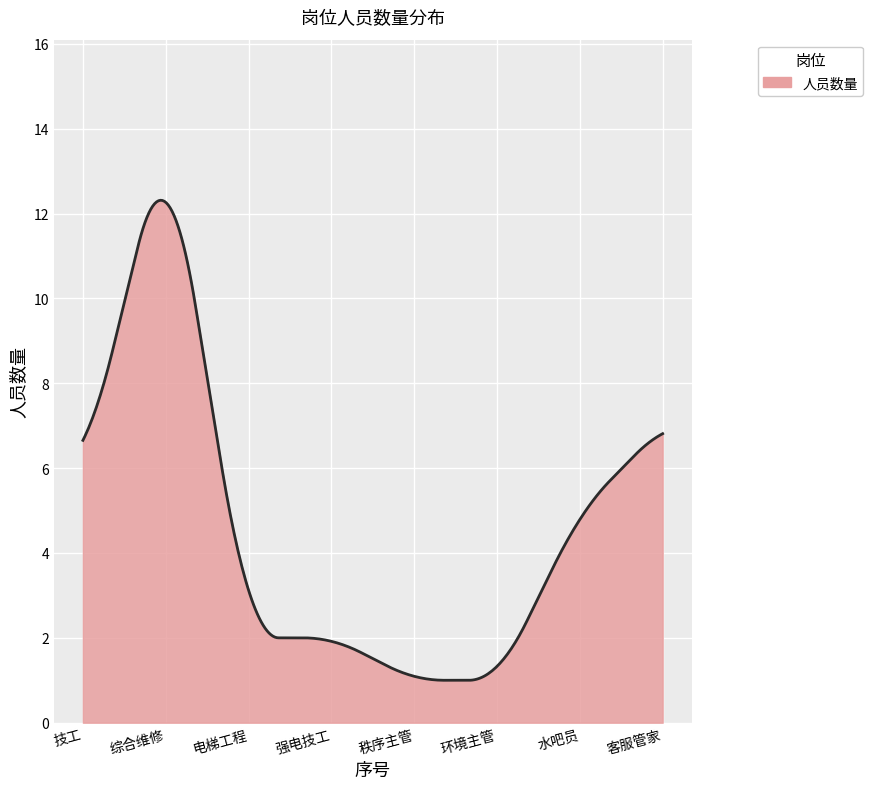

What is the difference between the maximum and minimum values?

11.3